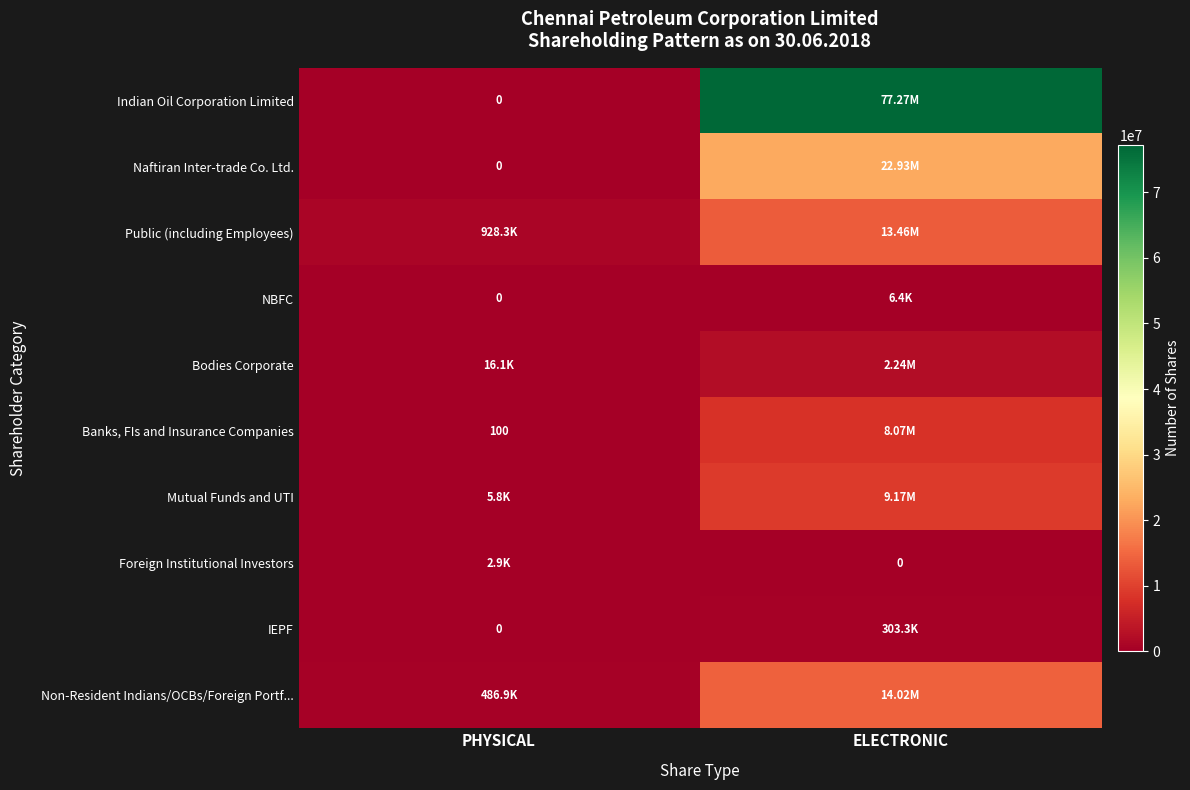

Is it true that Banks, FIs and Insurance Companies equals 178 at PHYSICAL?

False